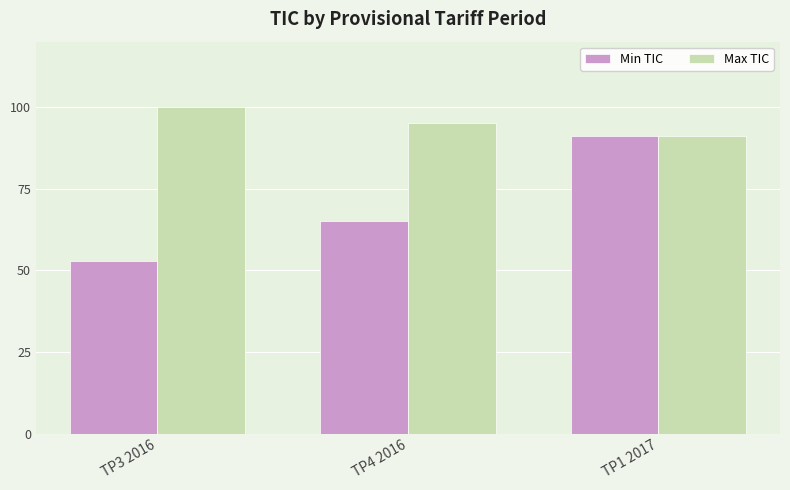

Rank the categories by Max TIC value from lowest to highest.

TP1 2017, TP4 2016, TP3 2016